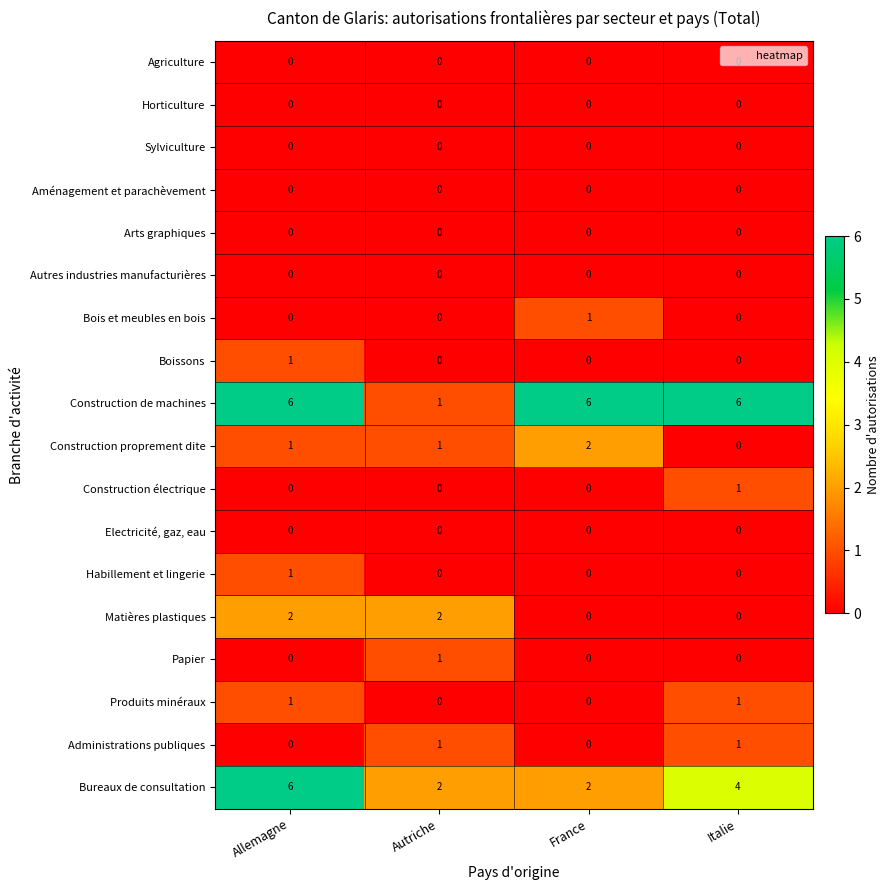

What is the total value across all series at Italie?

13